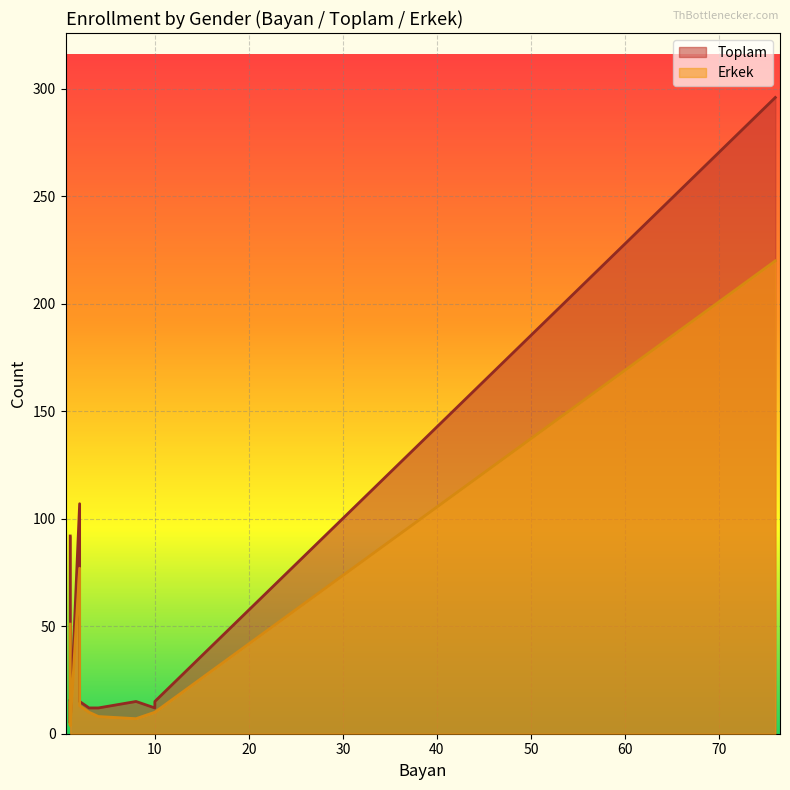

What is the maximum value shown in the chart?

296